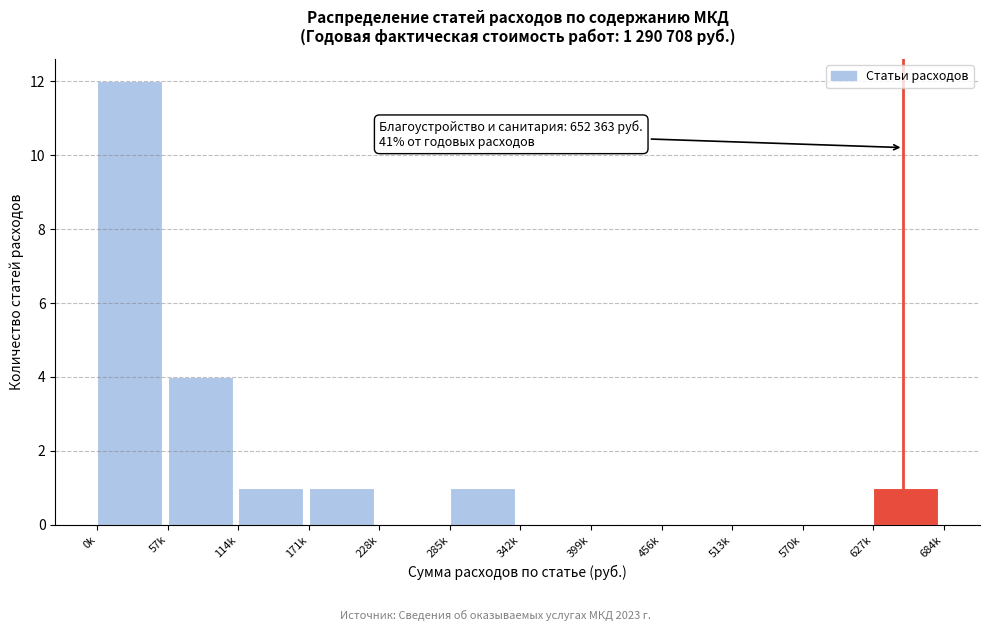

Between 627k and 399k, which is larger?

627k